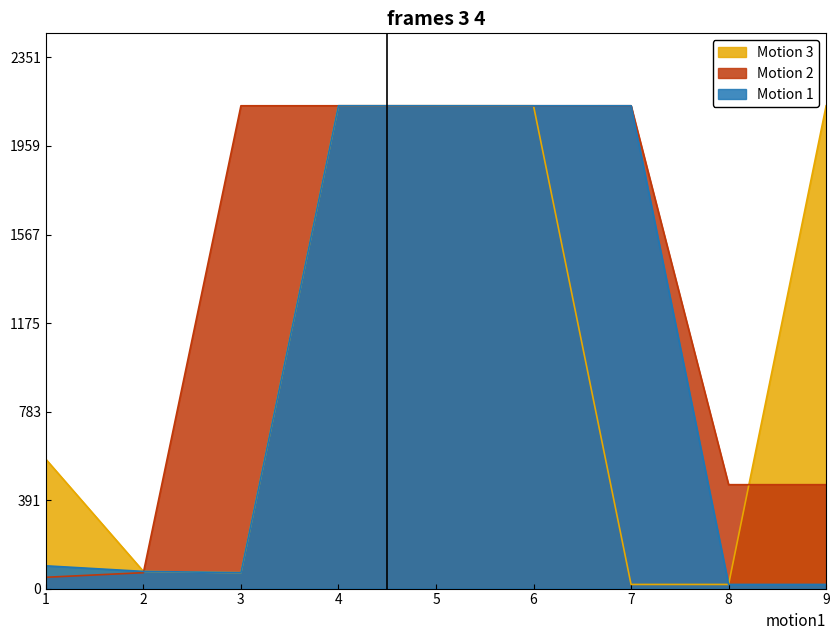

Is the value of Motion 1 at 4 greater than the value of Motion 2 at 4?

Yes